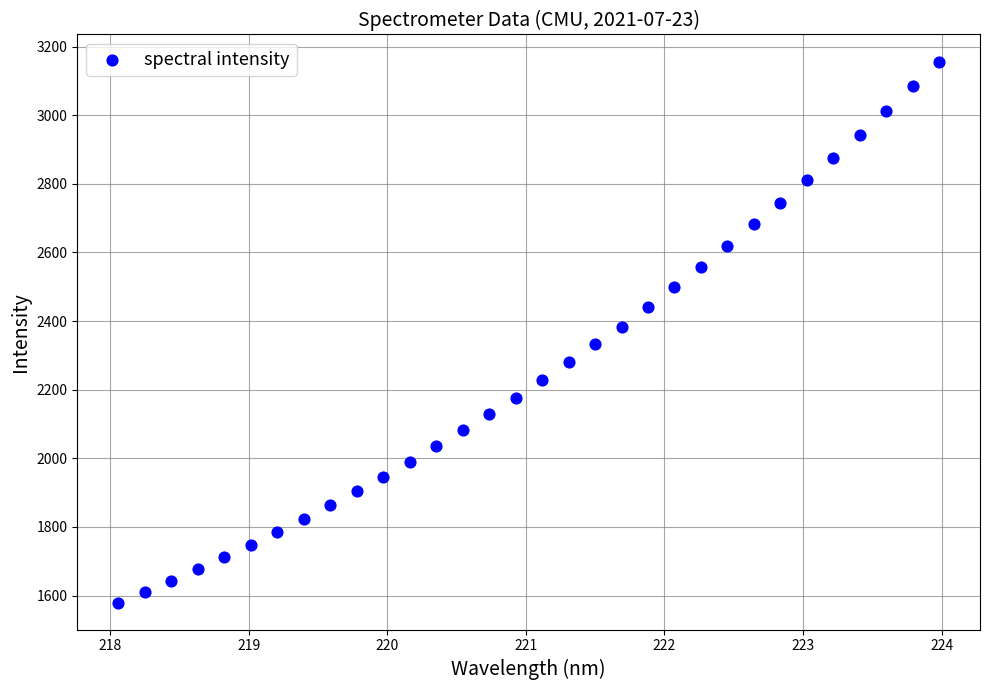

What is the range of X values (max minus min)?

5.9